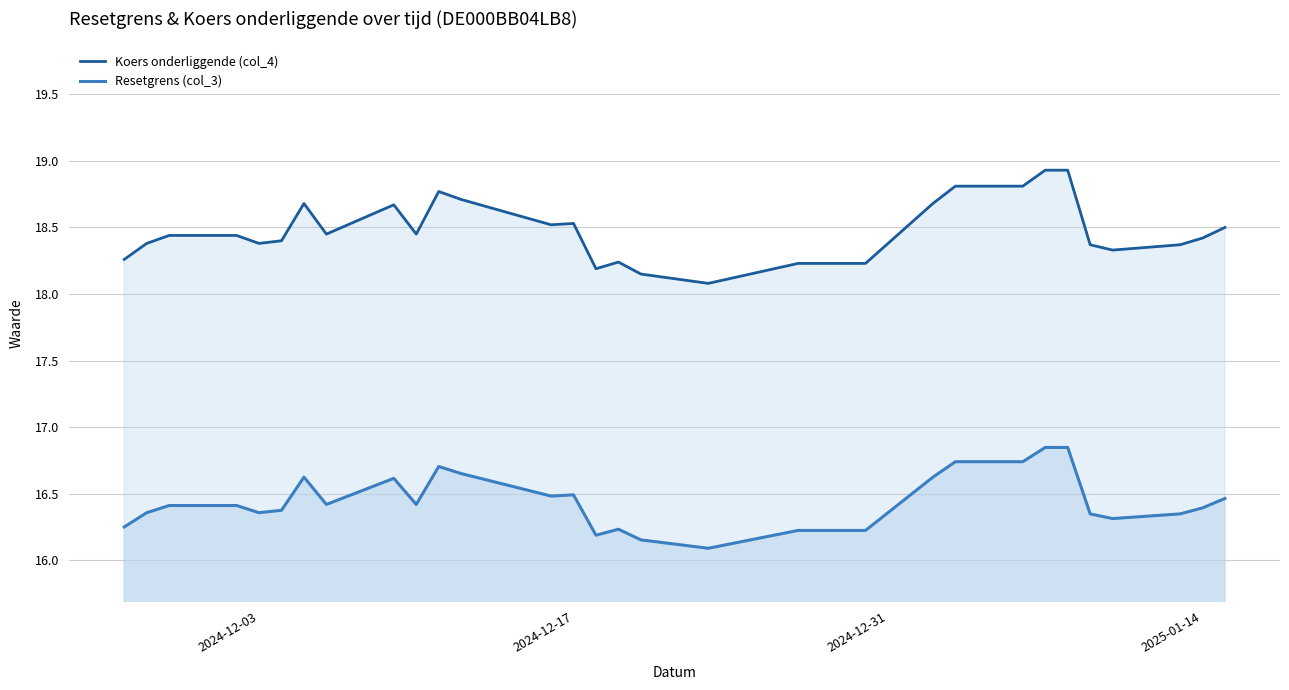

Does the chart display data point markers on the line(s)?

No